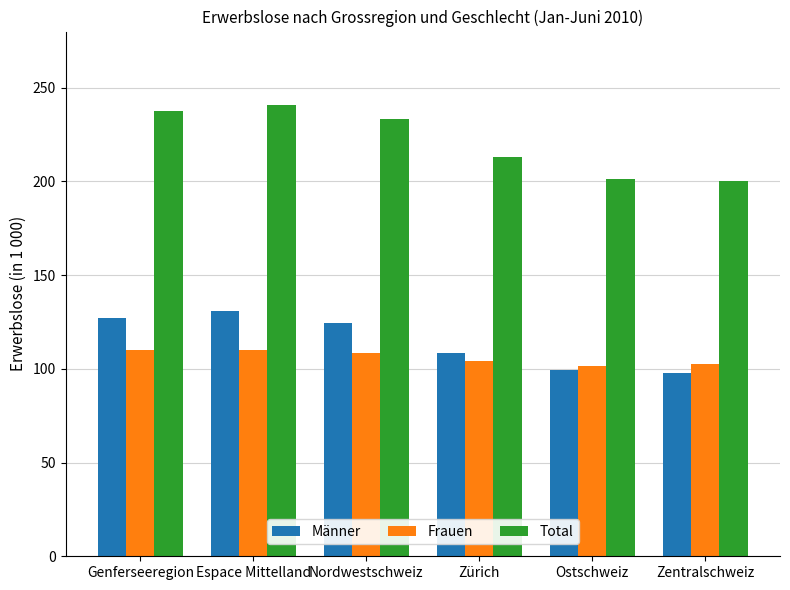

What is the difference between the highest and lowest values at Espace Mittelland?

130.7